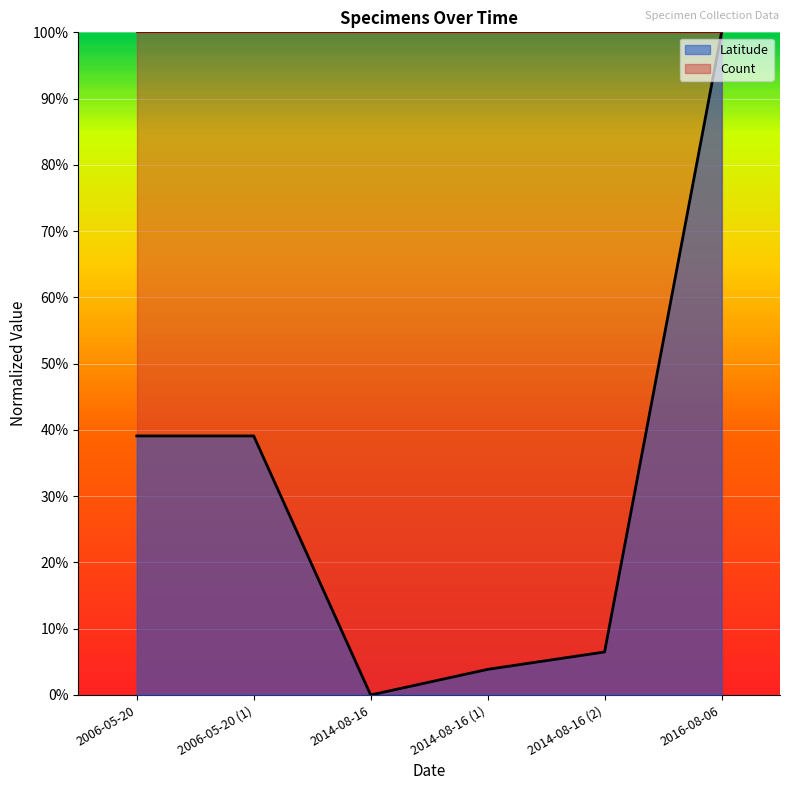

What are all the series names shown in the legend?

Latitude, Count